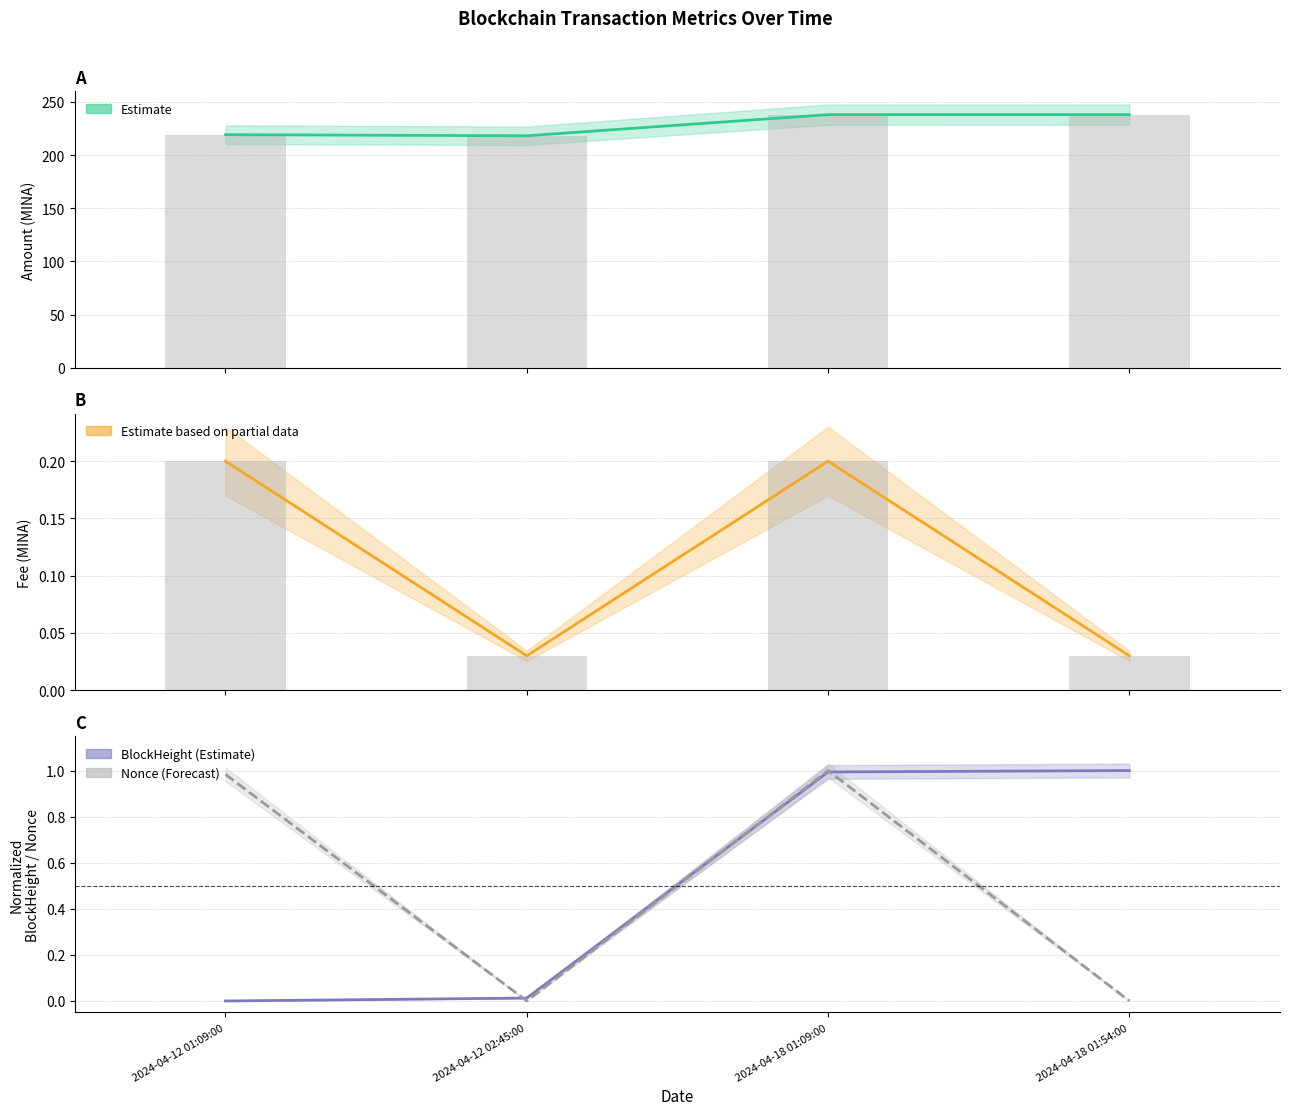

List the labels in order of Nonce value, largest first.

2024-04-18 01:09:00, 2024-04-12 01:09:00, 2024-04-18 01:54:00, 2024-04-12 02:45:00